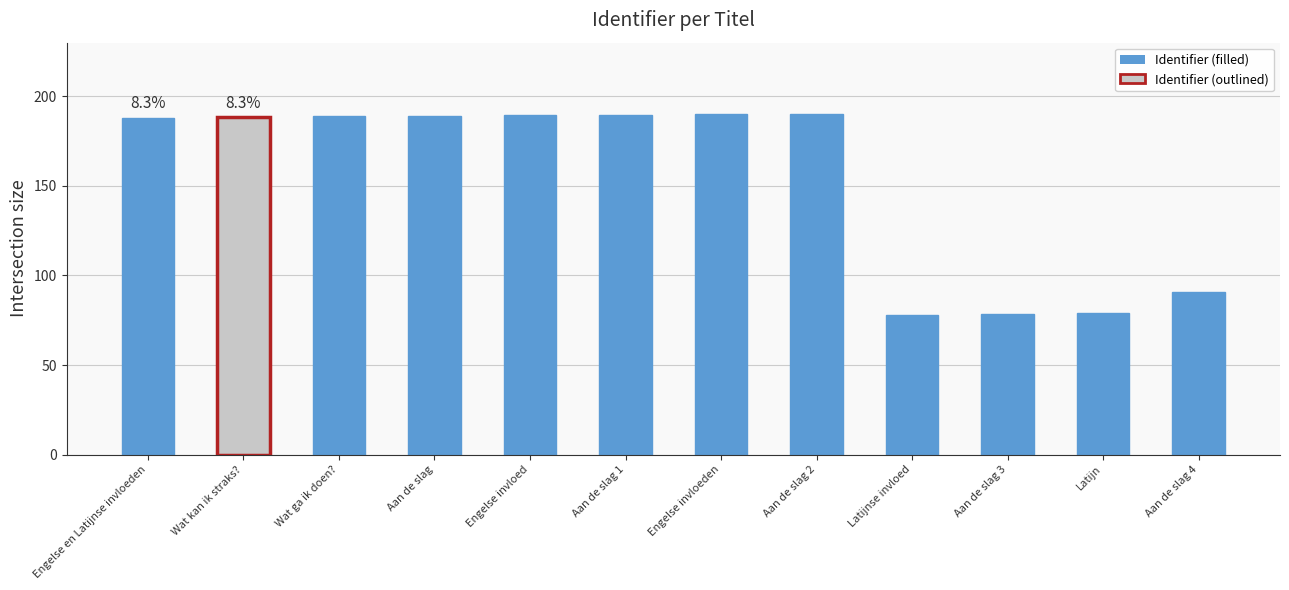

Approximately how many times larger is the value at Latijn compared to Wat kan ik straks??

0.4